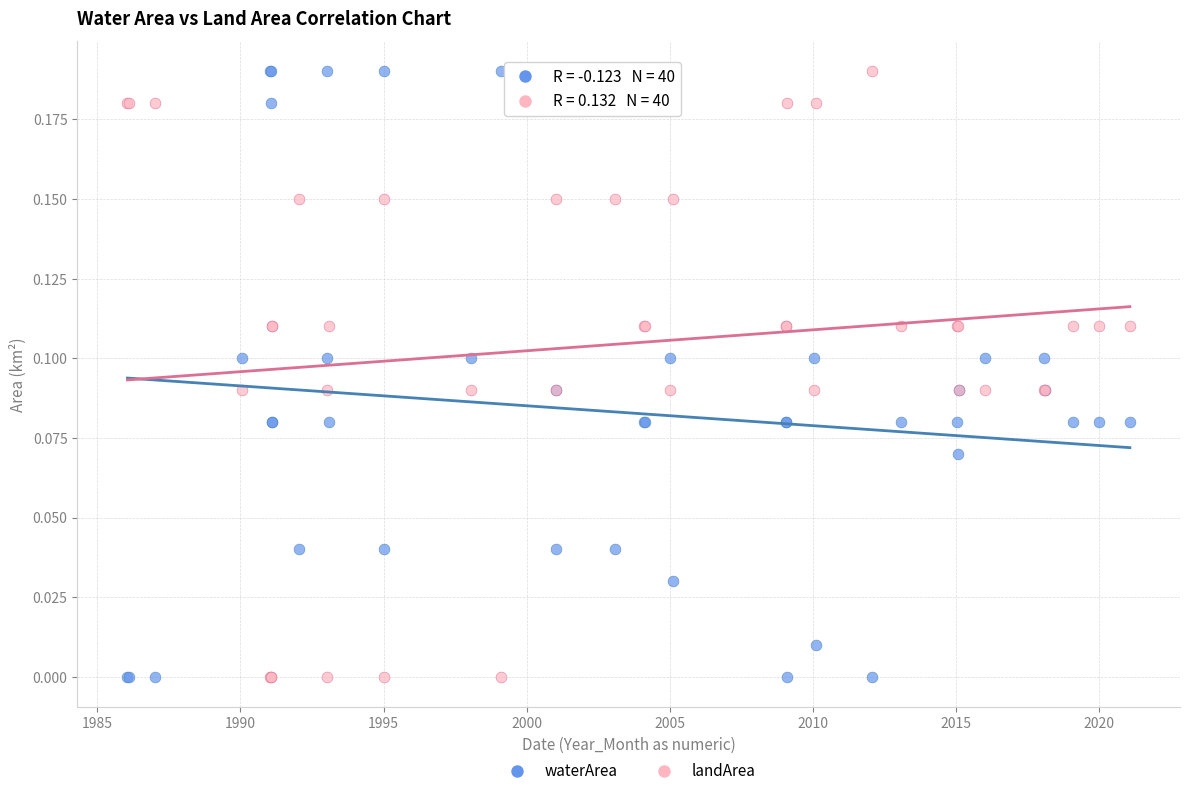

What is the X range (max minus min) for the scatter plot?

35.0